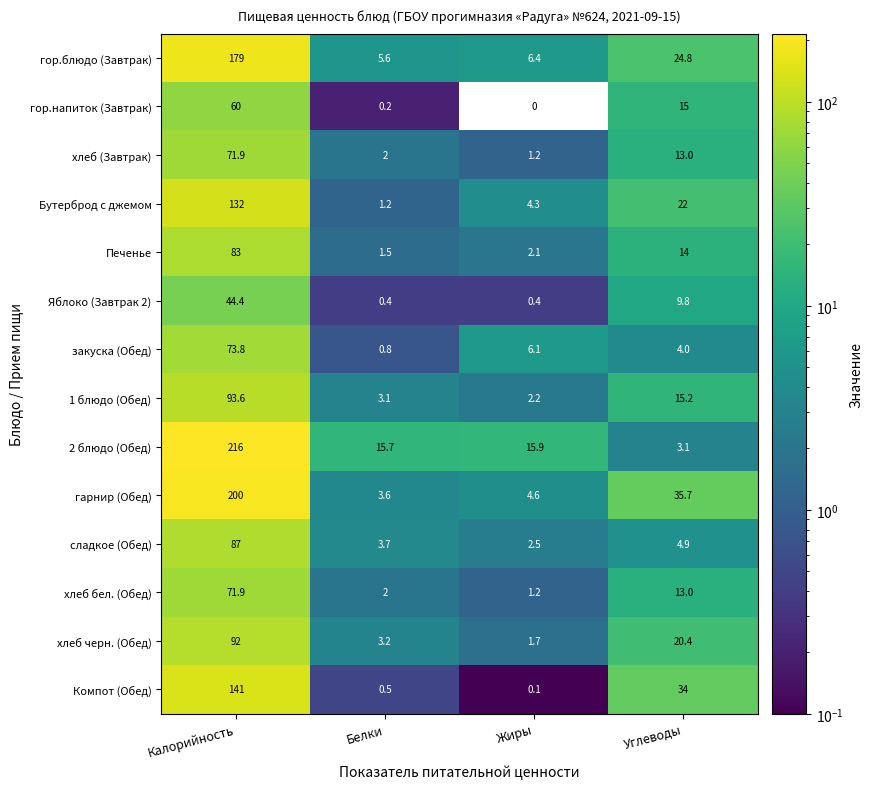

What is the spread (max minus min) of values at Белки?

15.5